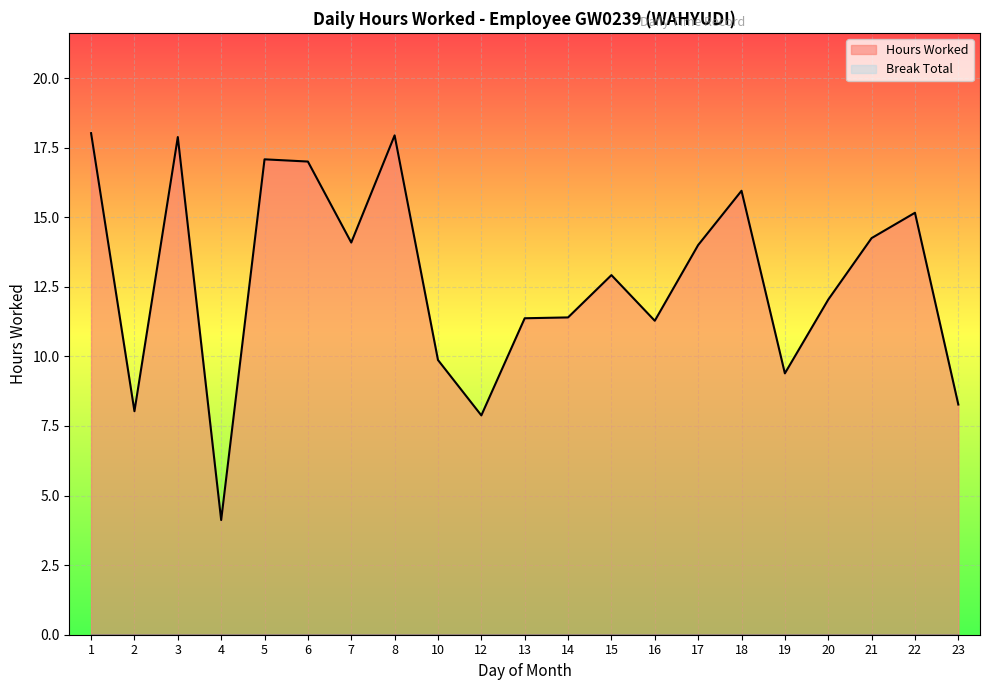

How many data points are less than 12?

9